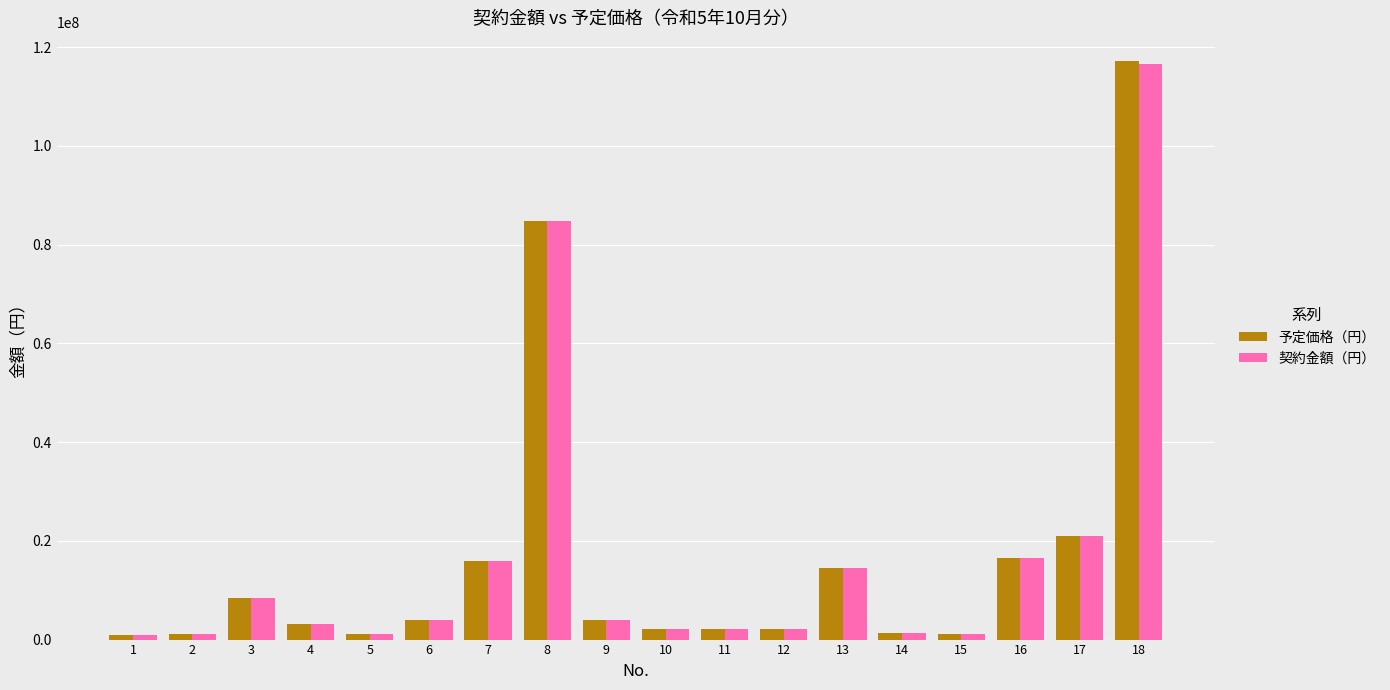

What is the minimum value for 予定価格（円）?

1028616